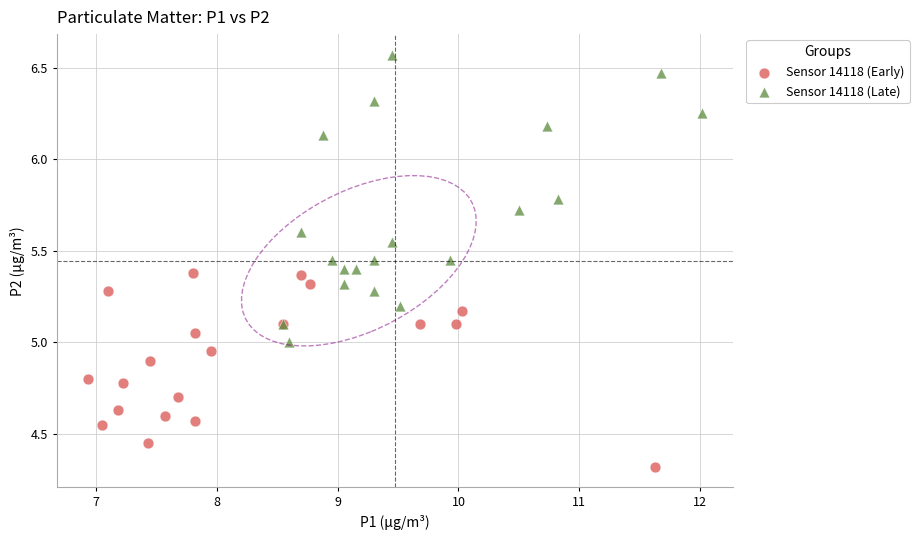

What are all the series names shown in the legend?

Sensor 14118 (Early), Sensor 14118 (Late)